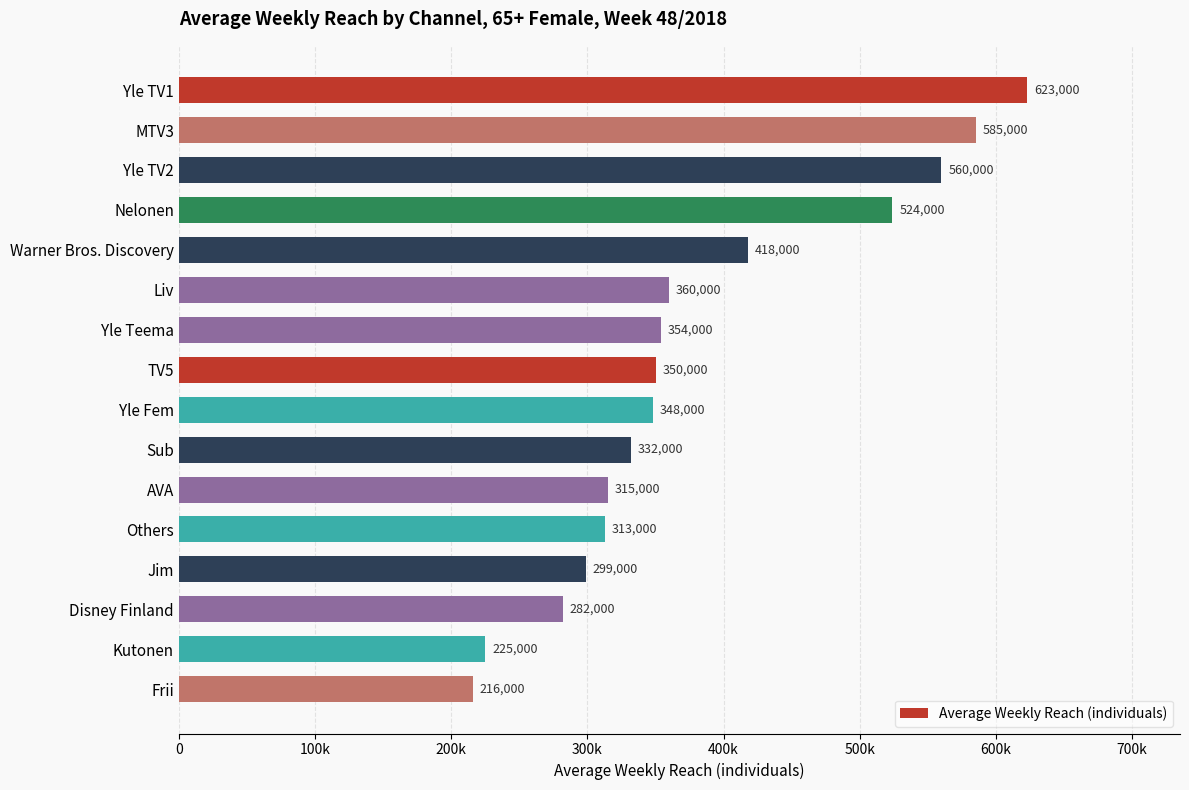

Rank the categories by value from lowest to highest.

Frii, Kutonen, Disney Finland, Jim, Others, AVA, Sub, Yle Fem, TV5, Yle Teema, Liv, Warner Bros. Discovery, Nelonen, Yle TV2, MTV3, Yle TV1